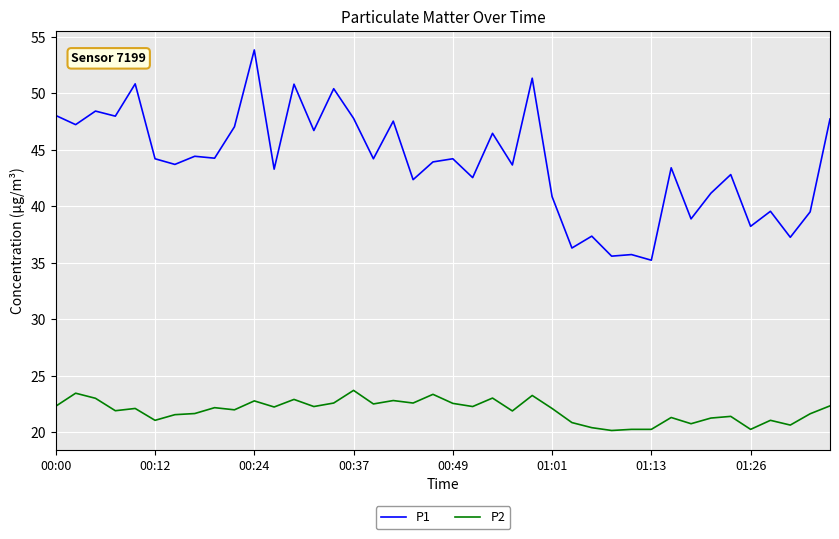

Which series has the widest spread of values?

P1